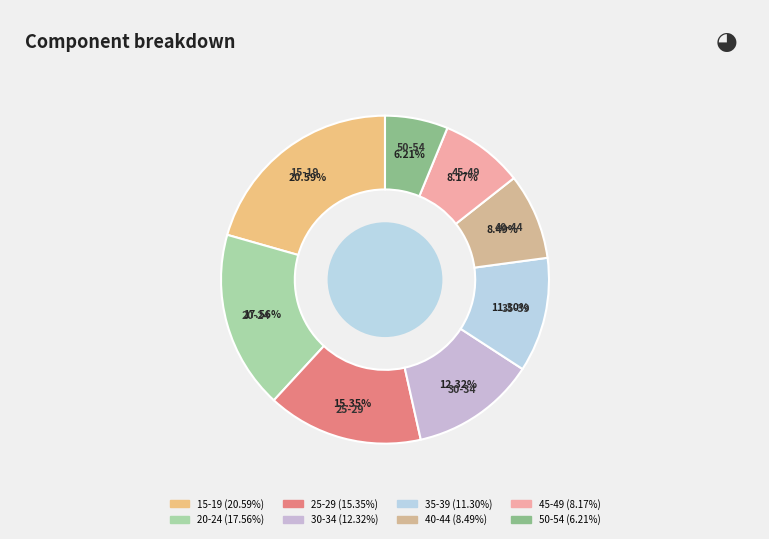

To the nearest percent, what is the average slice percentage?

12%